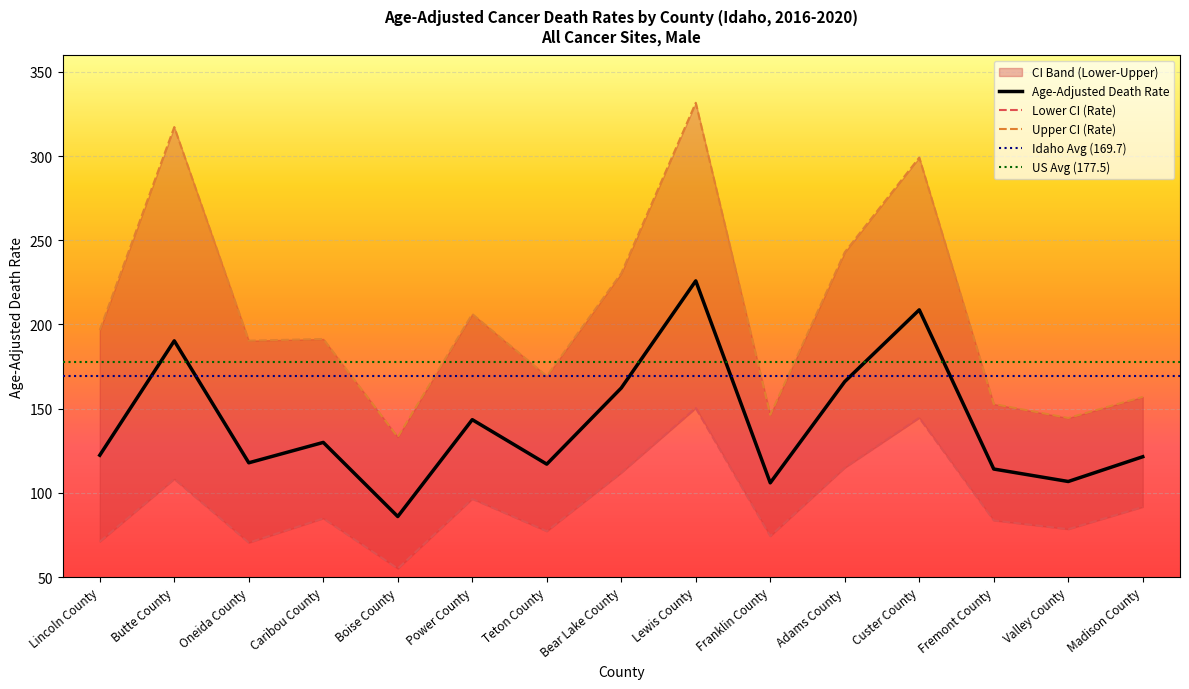

How many interior local valleys does the Lower CI (Rate) series have?

5